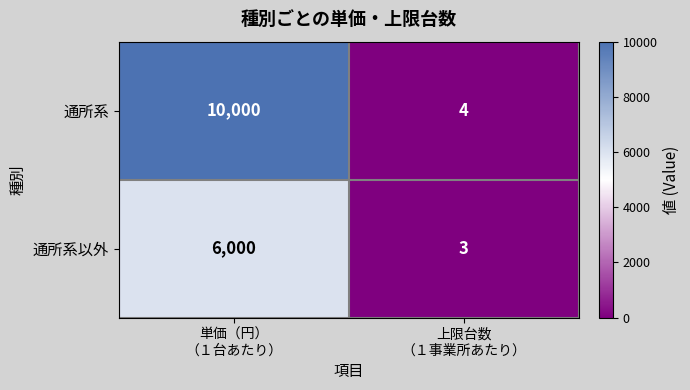

How many categories are shown in the chart?

2